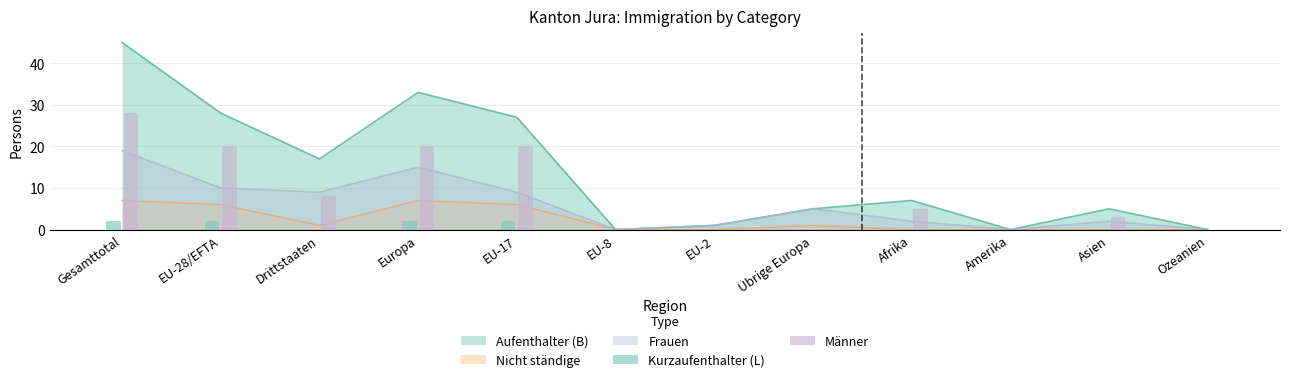

Is it true that Männer equals 5 at Asien?

False